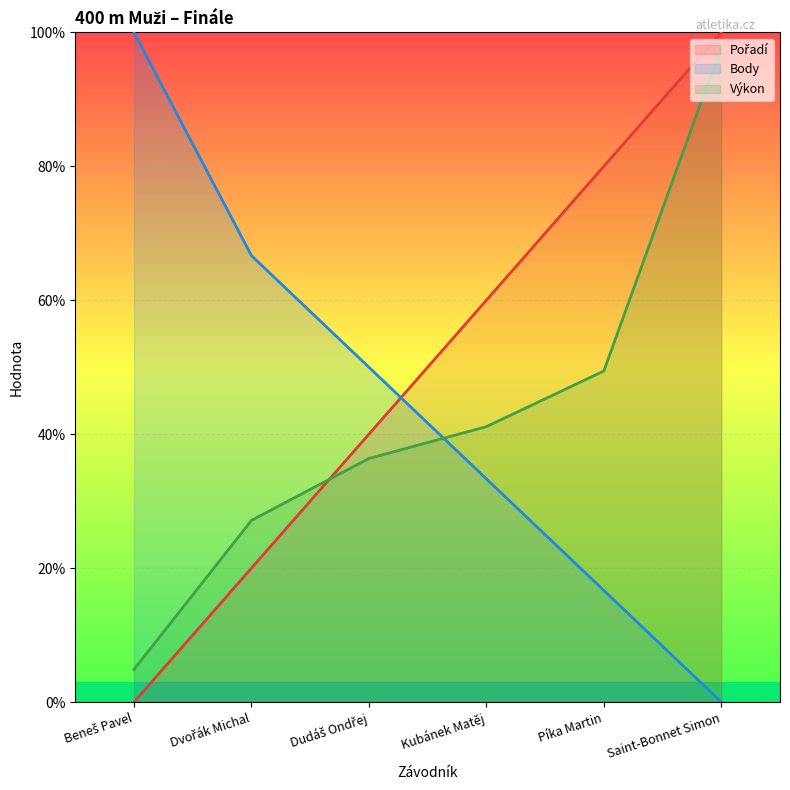

How many values in the Body series exceed 50?

2